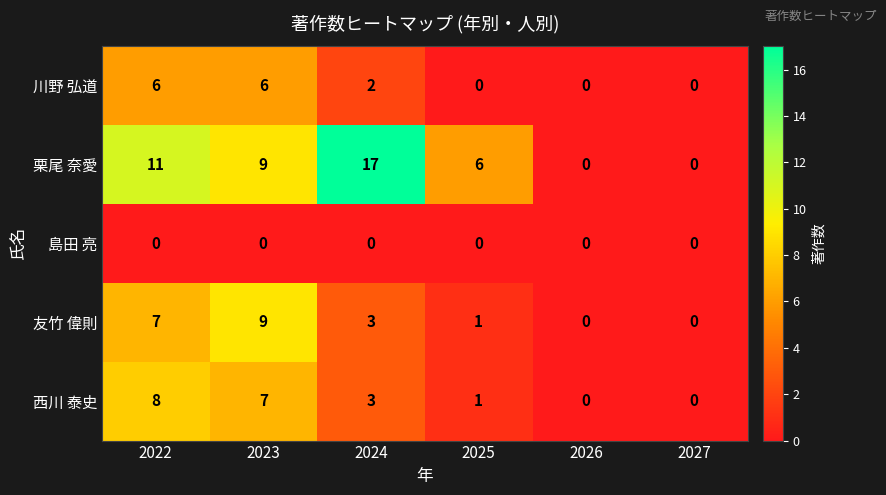

Between 2025 and 2026, which series saw the biggest shift?

栗尾 奈愛